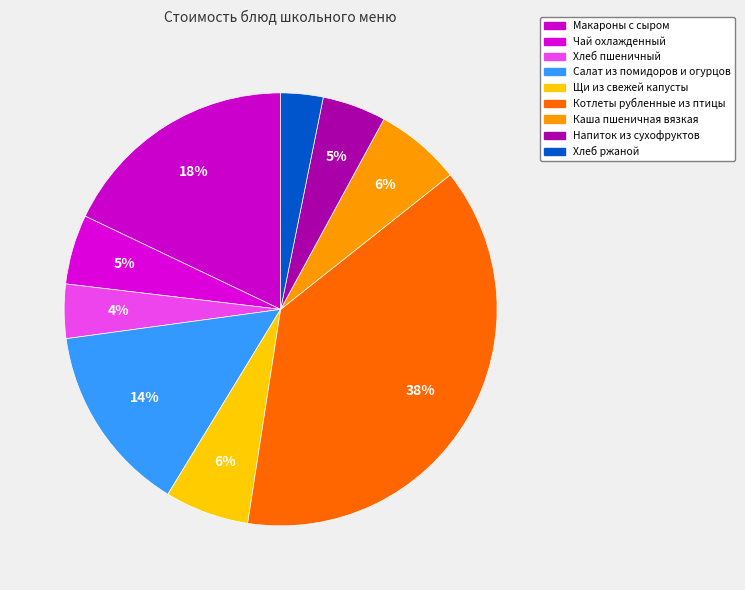

True or false: Напиток из сухофруктов accounts for 1% of the total.

False